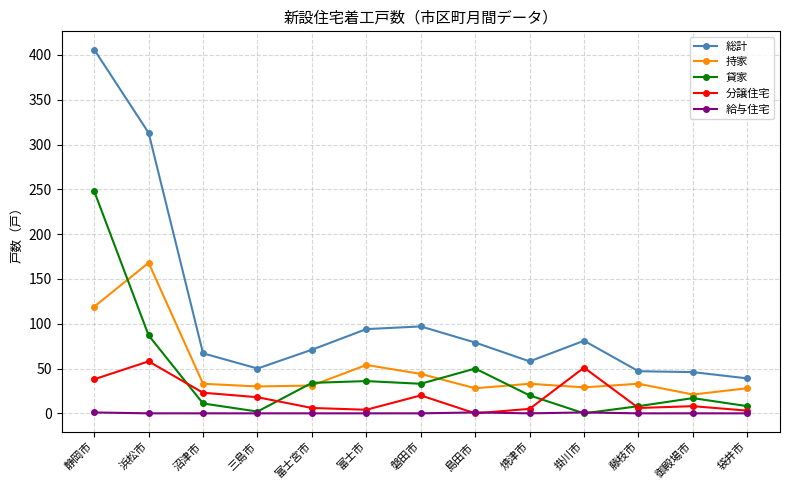

Where is the first local maximum for 持家?

浜松市